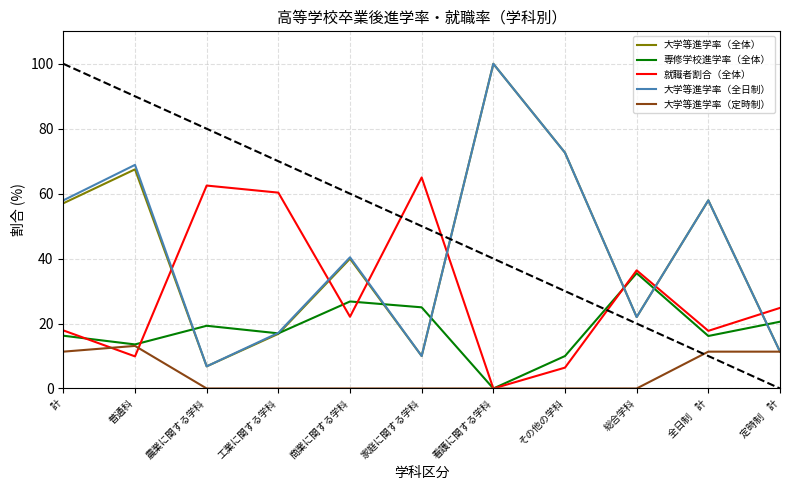

Is it true that 大学等進学率（全体） equals 57.9 at 全日制　計?

True